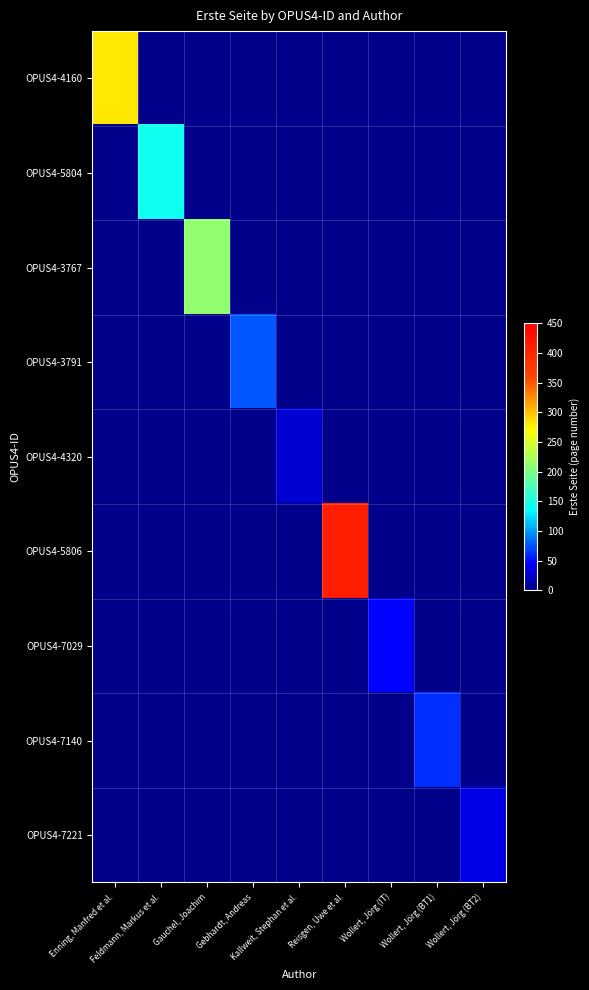

Which label corresponds to the smallest value in the chart?

Feldmann, Markus et al.